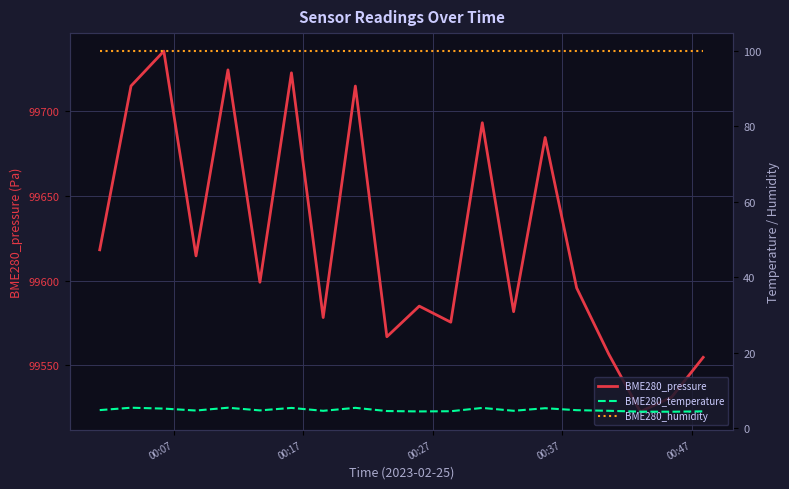

What is the minimum value for BME280_pressure?

99522.5